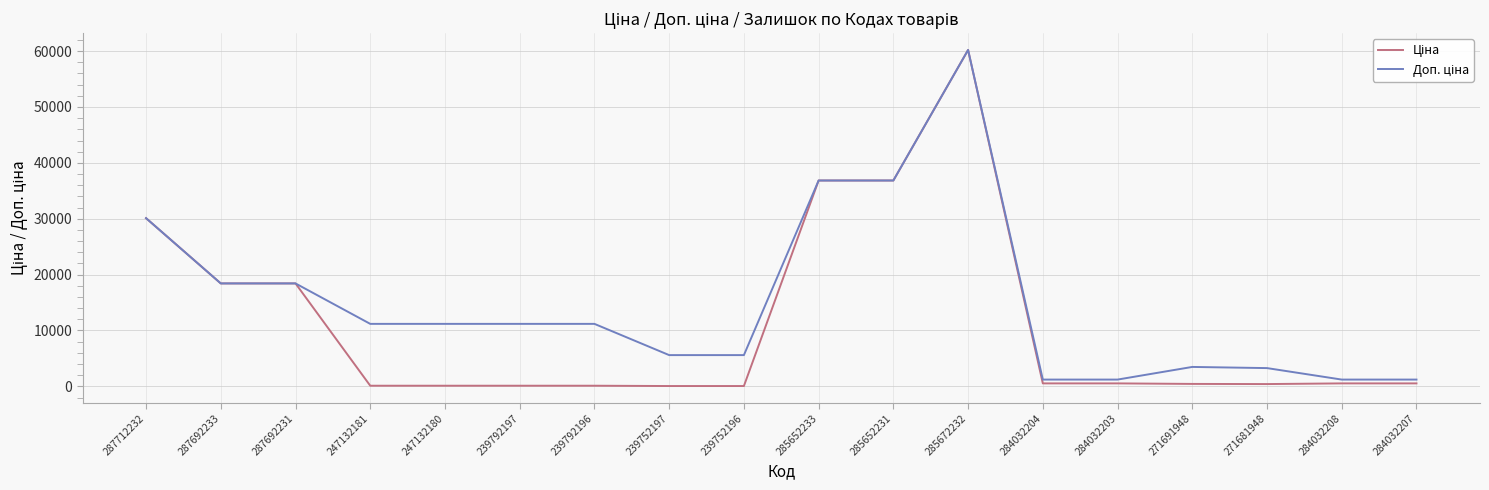

Which label corresponds to the largest value in the chart?

285672232